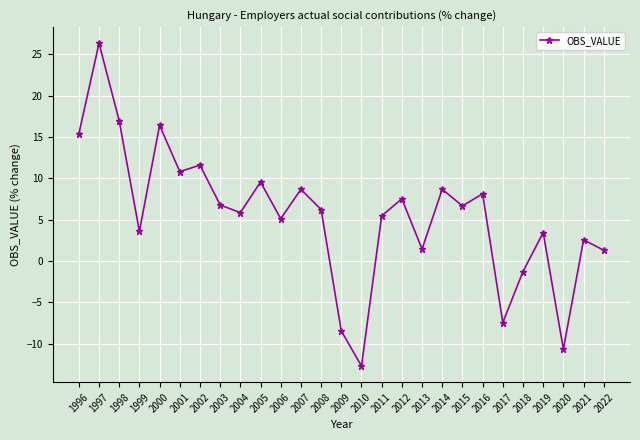

How many lines are shown in the chart?

1